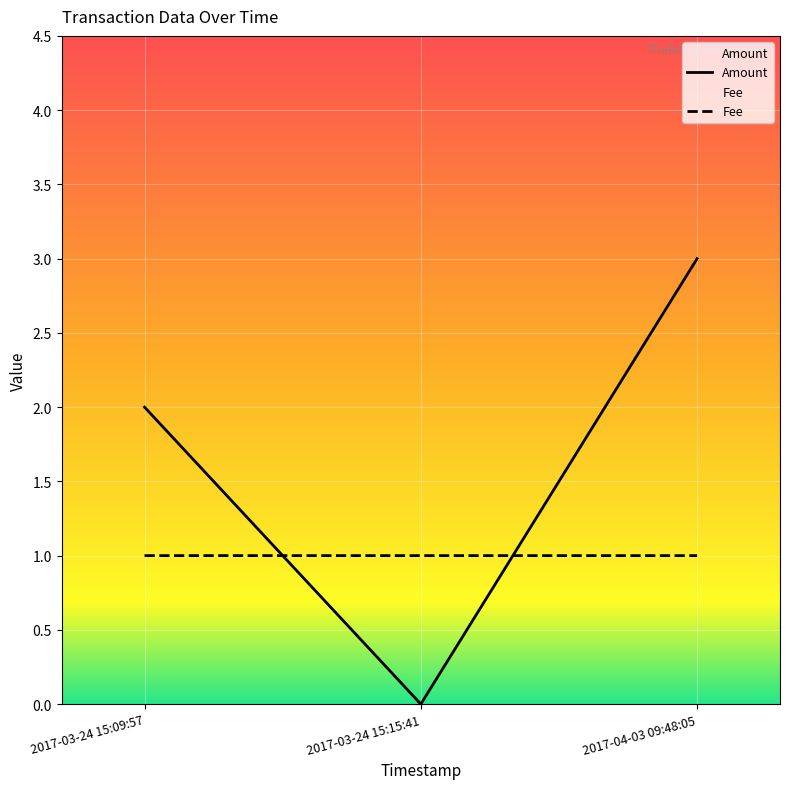

The Amount series shows -2.0 at 2017-03-24 15:15:41. True or false?

False